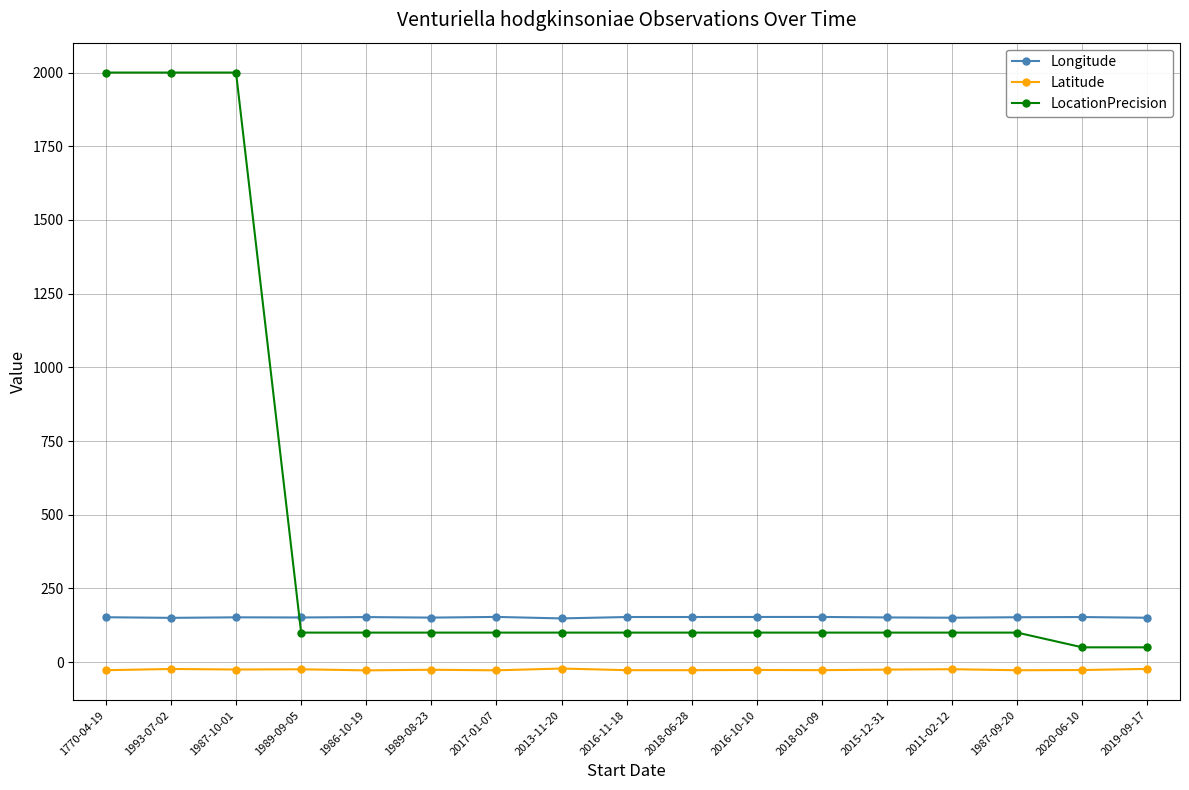

What position from the right is 2015-12-31?

5